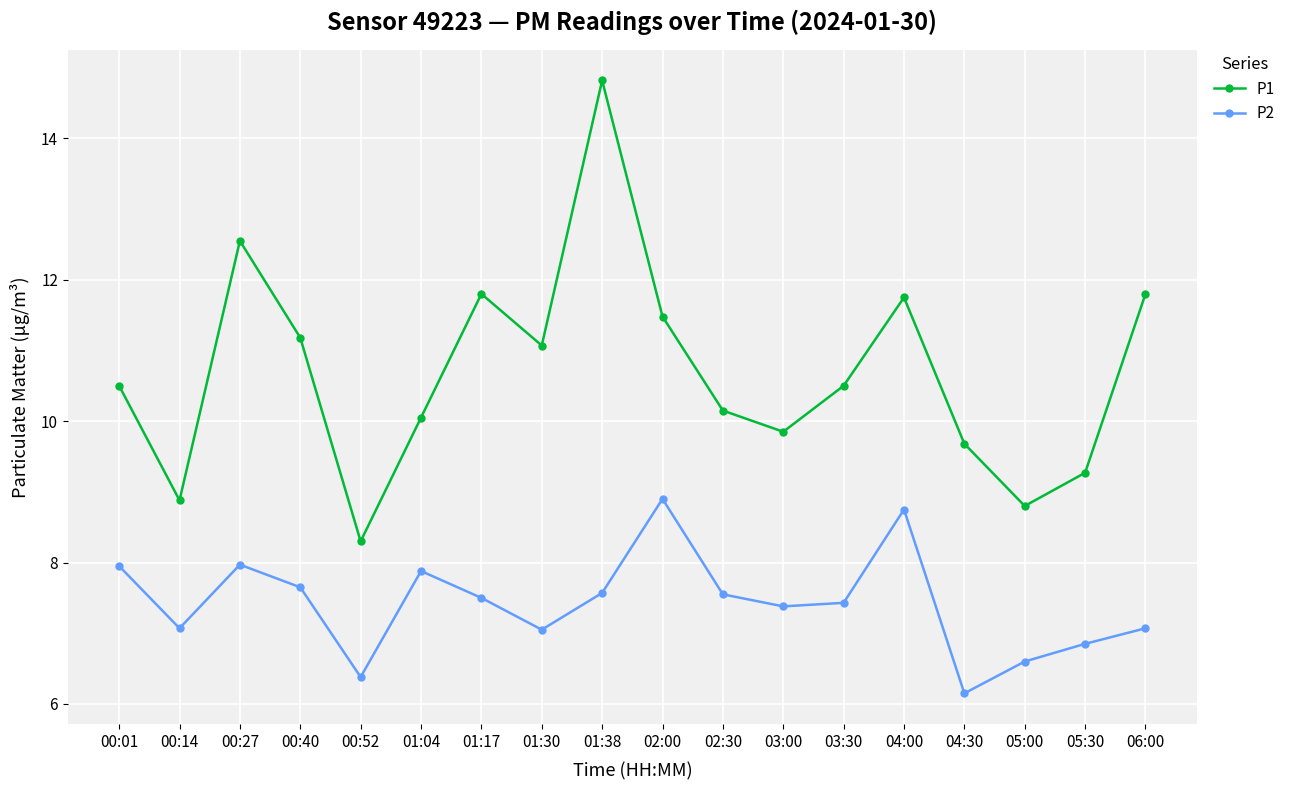

What are all the series names shown in the legend?

P1, P2